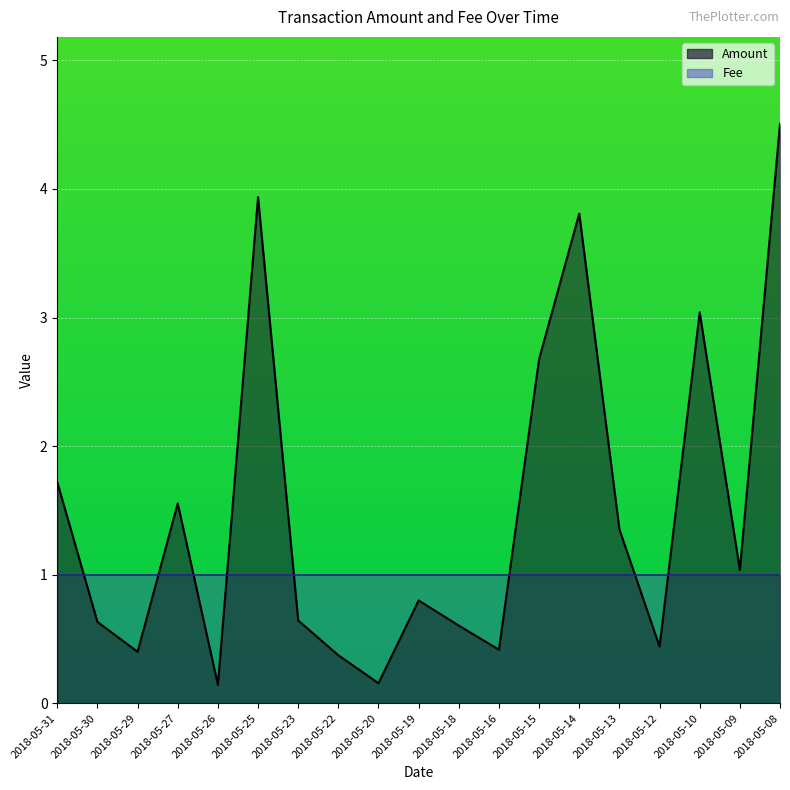

What is the difference between the second highest and second lowest values?

3.8